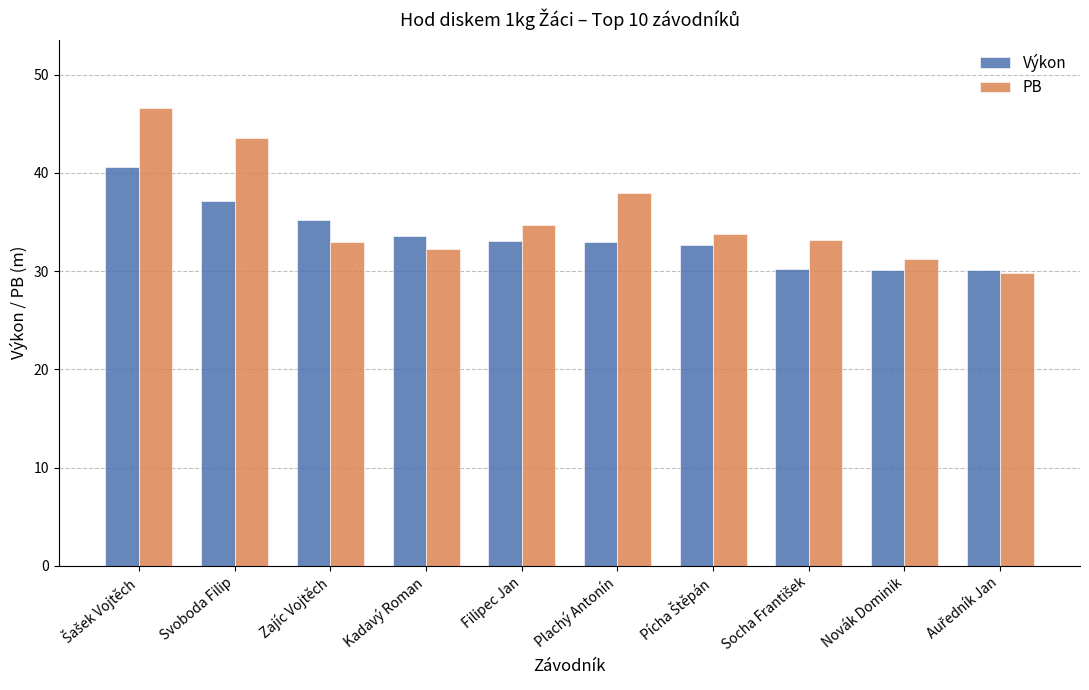

What is the difference between the second highest and second lowest values in the PB series?

12.3